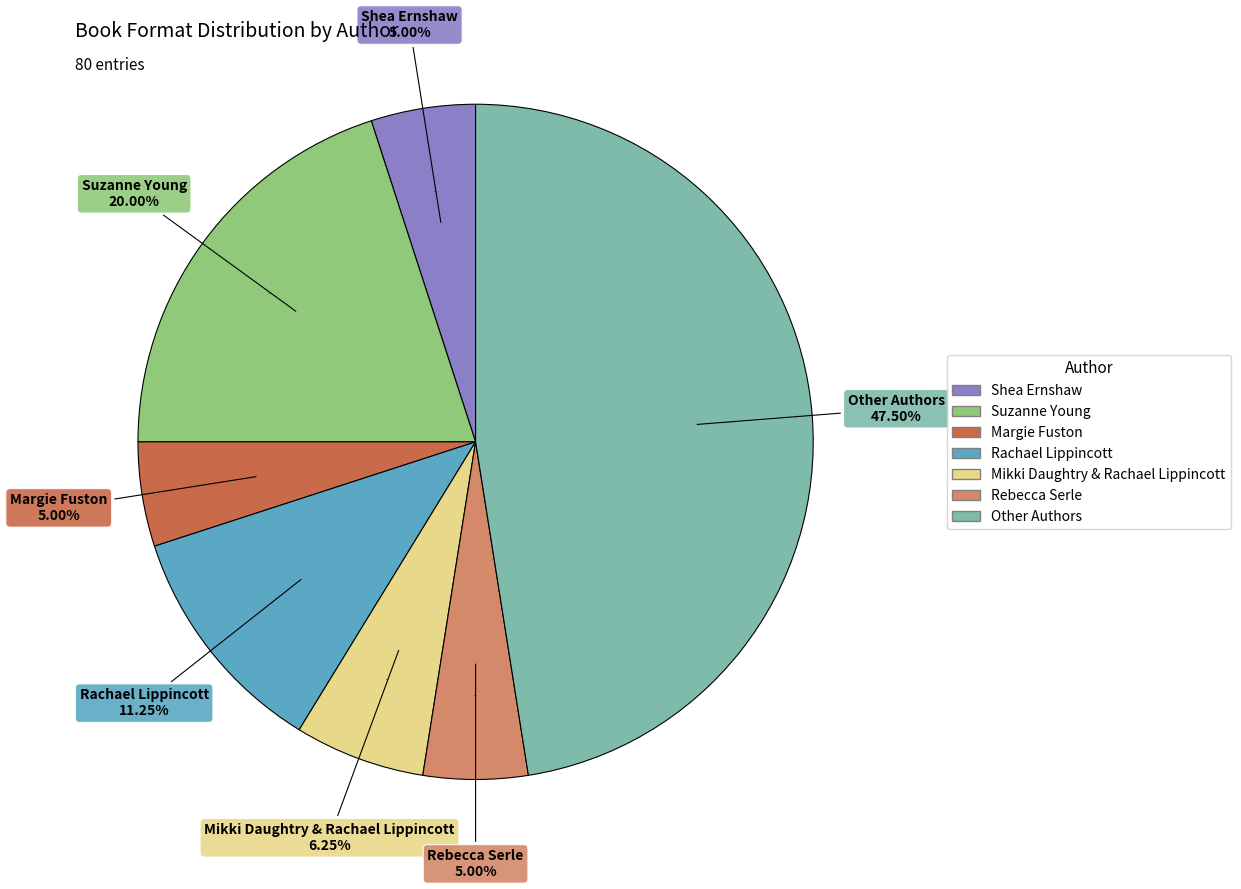

Rank the categories by value from lowest to highest.

Shea Ernshaw, Margie Fuston, Rebecca Serle, Mikki Daughtry & Rachael Lippincott, Rachael Lippincott, Suzanne Young, Other Authors